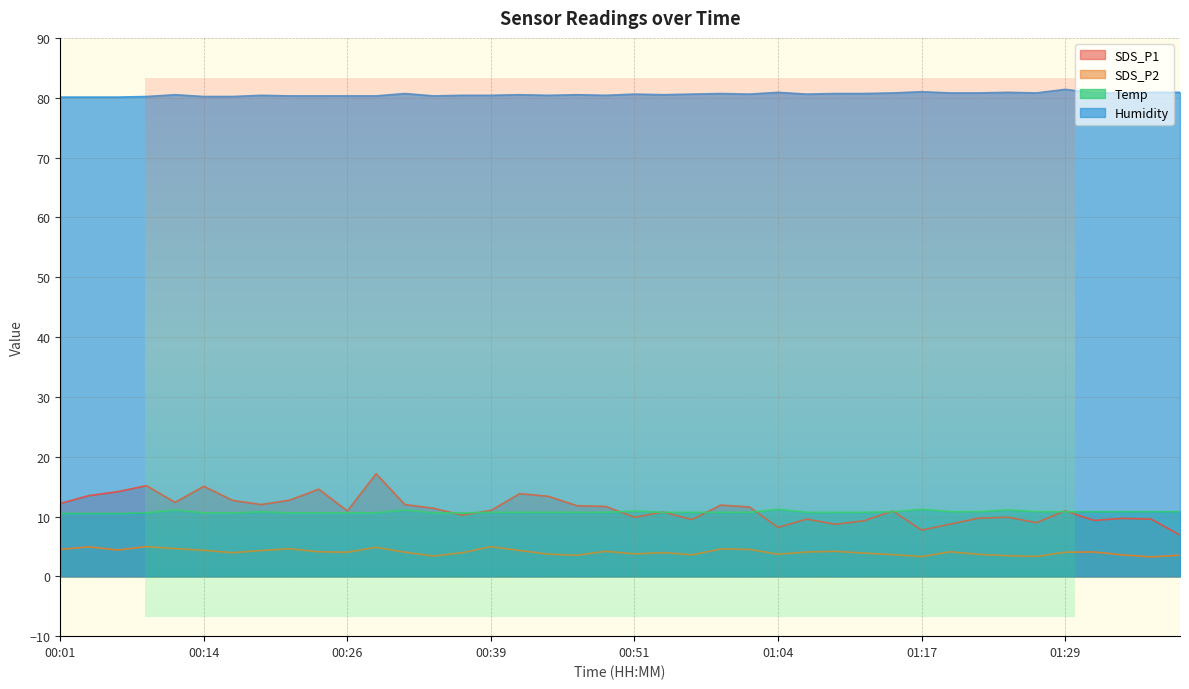

Reading left to right, list all the values displayed in this chart.

SDS_P1: 00:01=12.2	00:03=13.5	00:06=14.2	00:09=15.2	00:11=12.4	00:14=15.1	00:16=12.7	00:19=12.0	00:21=12.8	00:24=14.6	00:26=10.9	00:29=17.1	00:31=12.0	00:34=11.4	00:36=10.2	00:39=11.0	00:41=13.8	00:44=13.4	00:46=11.8	00:49=11.7	00:51=9.9	00:54=10.8	00:56=9.5	00:59=11.9	01:01=11.6	01:04=8.2	01:06=9.6	01:09=8.7	01:11=9.3	01:14=10.9	01:17=7.7	01:19=8.8	01:22=9.7	01:24=9.9	01:27=9.0	01:29=10.9	01:32=9.3	01:34=9.7	01:37=9.6	01:40=6.9
SDS_P2: 00:01=4.5	00:03=4.9	00:06=4.4	00:09=5.0	00:11=4.6	00:14=4.3	00:16=4.0	00:19=4.3	00:21=4.6	00:24=4.1	00:26=4.0	00:29=4.8	00:31=4.0	00:34=3.4	00:36=4.0	00:39=5.0	00:41=4.3	00:44=3.7	00:46=3.5	00:49=4.2	00:51=3.8	00:54=4.0	00:56=3.6	00:59=4.6	01:01=4.5	01:04=3.7	01:06=4.1	01:09=4.2	01:11=3.9	01:14=3.6	01:17=3.3	01:19=4.1	01:22=3.7	01:24=3.5	01:27=3.3	01:29=4.0	01:32=4.1	01:34=3.6	01:37=3.2	01:40=3.5
Temp: 00:01=10.5	00:03=10.5	00:06=10.5	00:09=10.6	00:11=11.1	00:14=10.6	00:16=10.6	00:19=10.8	00:21=10.6	00:24=10.6	00:26=10.6	00:29=10.6	00:31=11.1	00:34=10.6	00:36=10.6	00:39=10.7	00:41=10.7	00:44=10.7	00:46=10.7	00:49=10.7	00:51=10.9	00:54=10.7	00:56=10.7	00:59=10.7	01:01=10.7	01:04=11.2	01:06=10.7	01:09=10.7	01:11=10.7	01:14=10.8	01:17=11.2	01:19=10.8	01:22=10.8	01:24=11.1	01:27=10.8	01:29=10.8	01:32=10.8	01:34=10.8	01:37=10.8	01:40=10.8
Humidity: 00:01=80.1	00:03=80.1	00:06=80.1	00:09=80.2	00:11=80.5	00:14=80.2	00:16=80.2	00:19=80.4	00:21=80.3	00:24=80.3	00:26=80.3	00:29=80.3	00:31=80.7	00:34=80.3	00:36=80.4	00:39=80.4	00:41=80.5	00:44=80.4	00:46=80.5	00:49=80.4	00:51=80.6	00:54=80.5	00:56=80.6	00:59=80.7	01:01=80.6	01:04=80.9	01:06=80.6	01:09=80.7	01:11=80.7	01:14=80.8	01:17=81.0	01:19=80.8	01:22=80.8	01:24=80.9	01:27=80.8	01:29=81.4	01:32=80.8	01:34=80.8	01:37=80.9	01:40=80.9